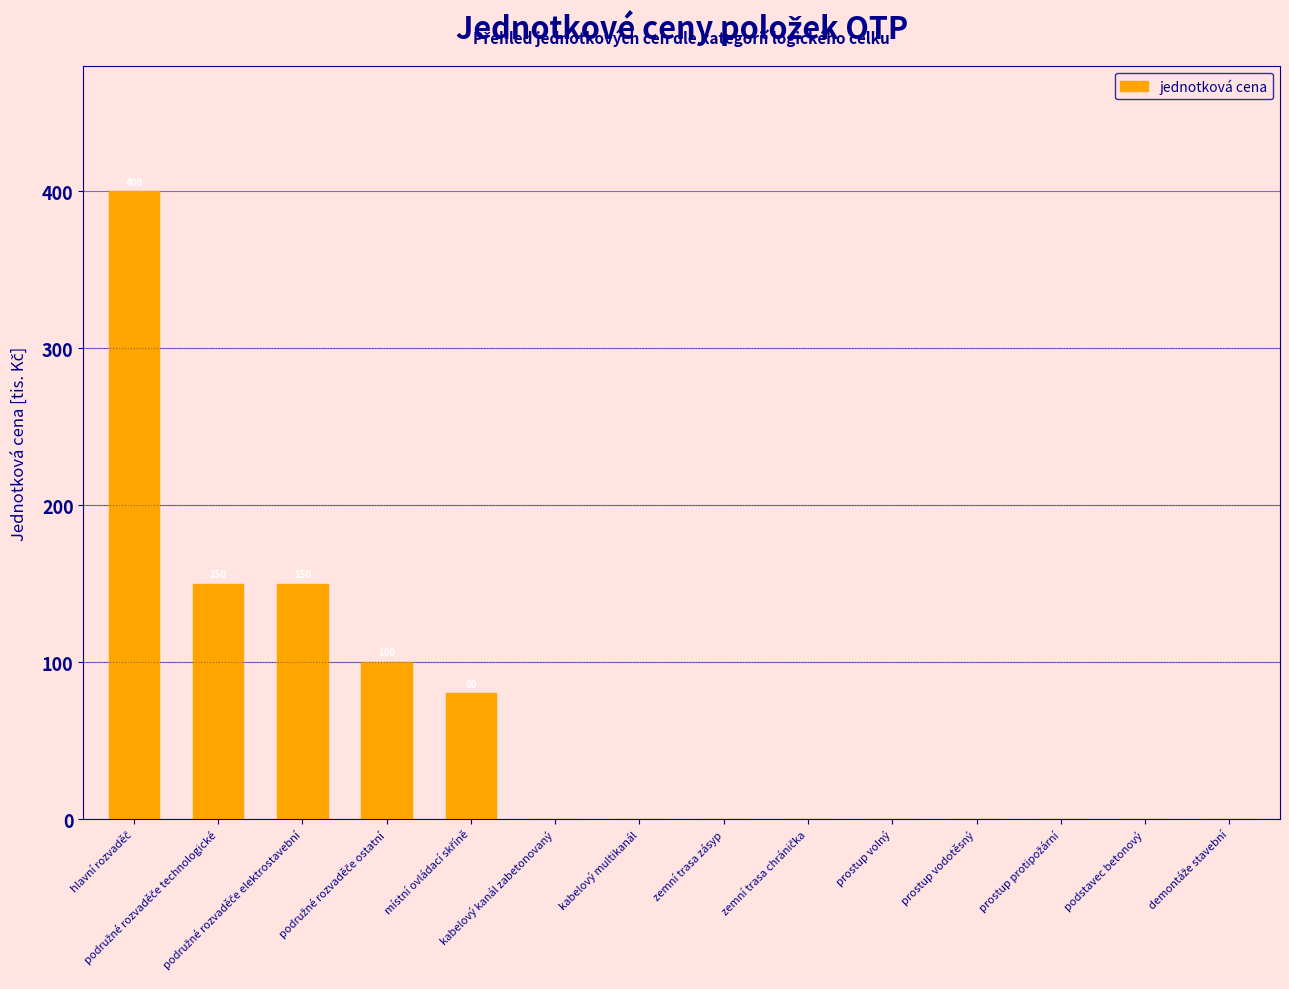

What is the sum of all values?

880